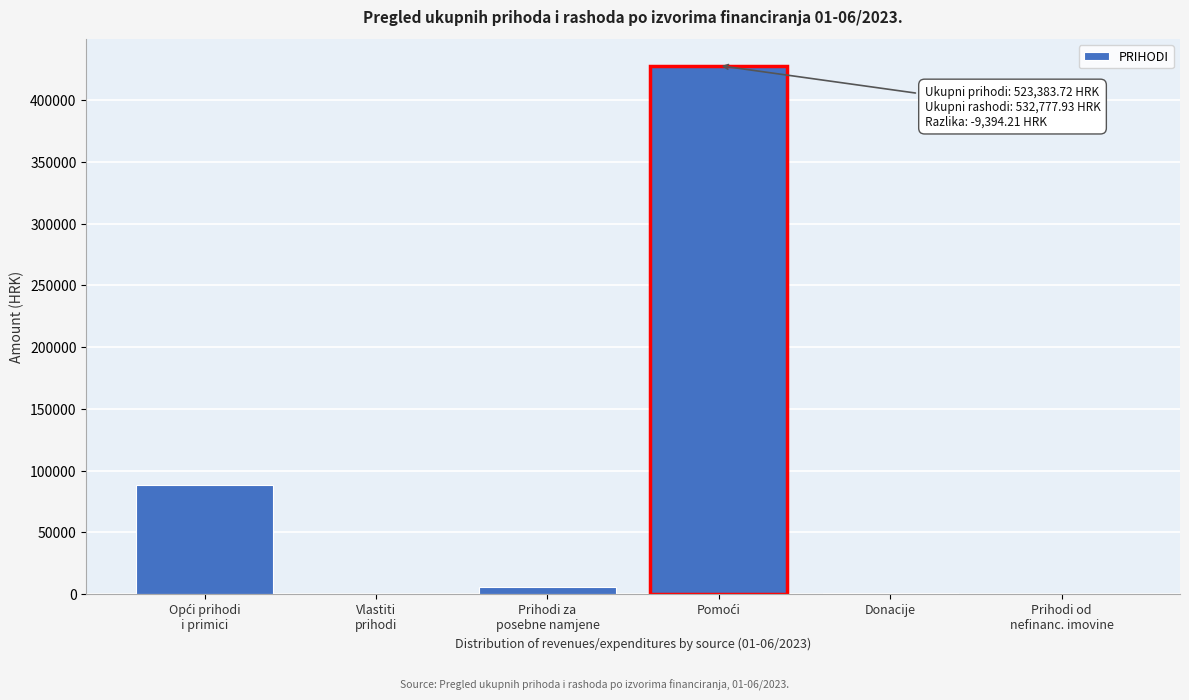

What is the sum of all values?

523383.7